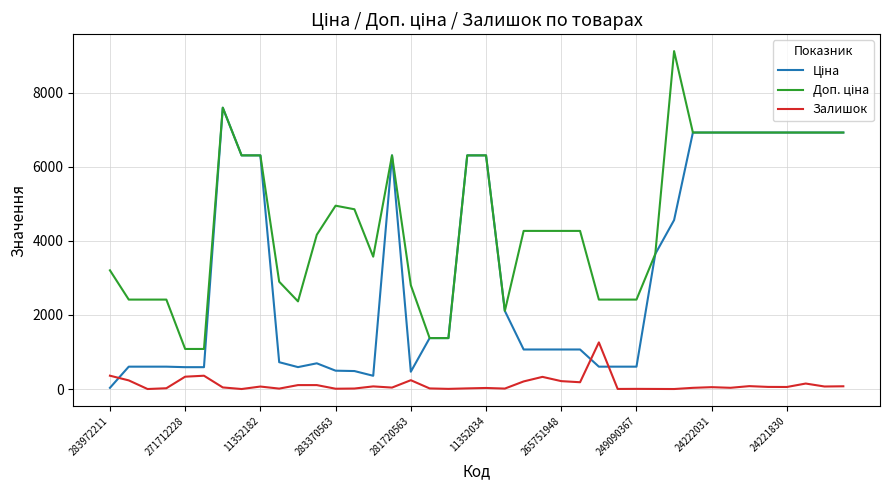

What is the greatest value displayed?

9123.7